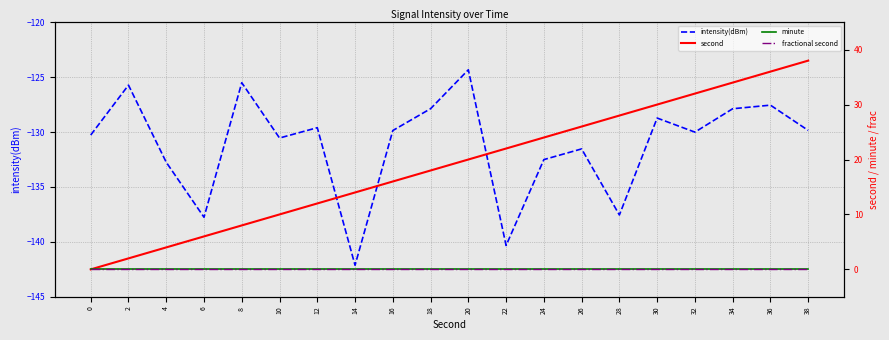

Is the value of fractional second at 24 greater than the value of intensity(dBm) at 30?

Yes